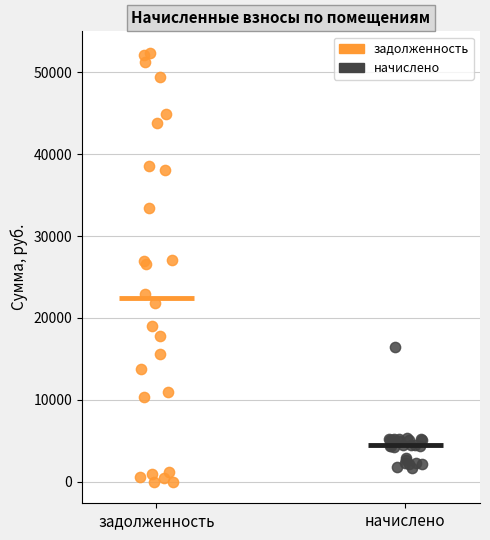

Which series has the largest Y range (max minus min)?

задолженность